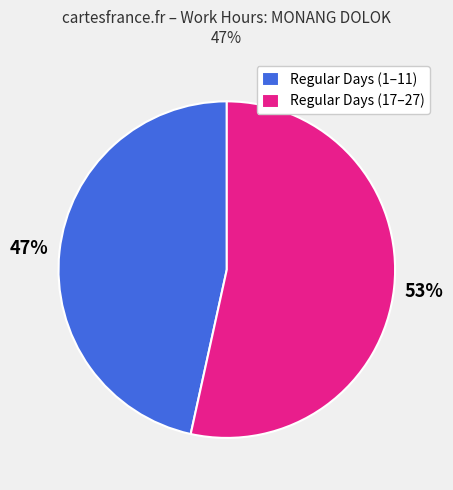

To the nearest percent, what is the combined percentage of Regular Days (1–11) and Regular Days (17–27)?

100%